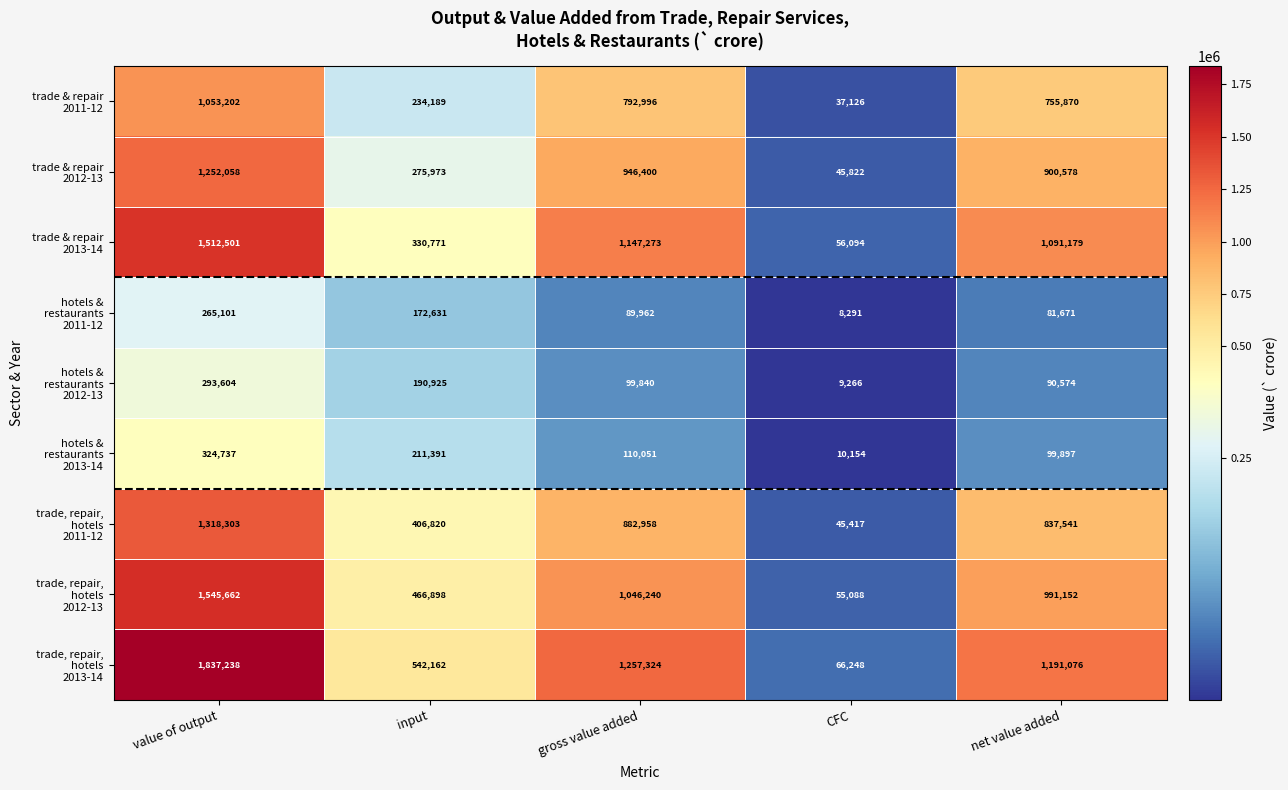

At which category is the sum across all series the highest?

value of output